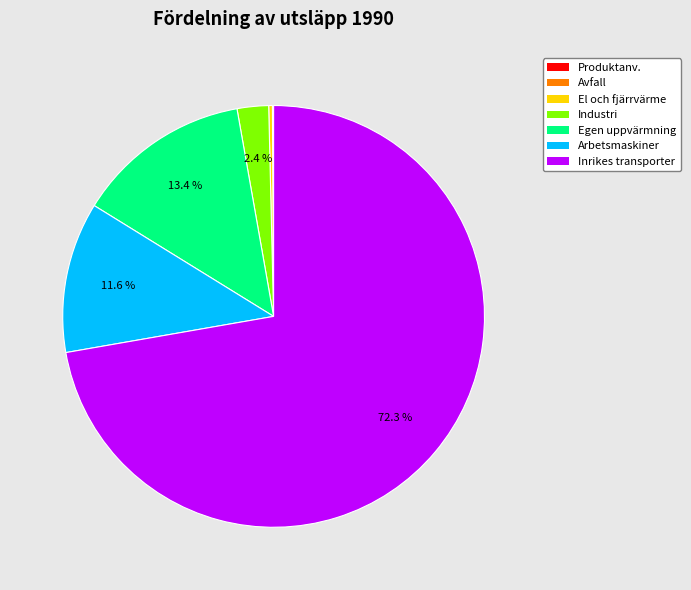

Is there a majority slice in this chart?

Yes